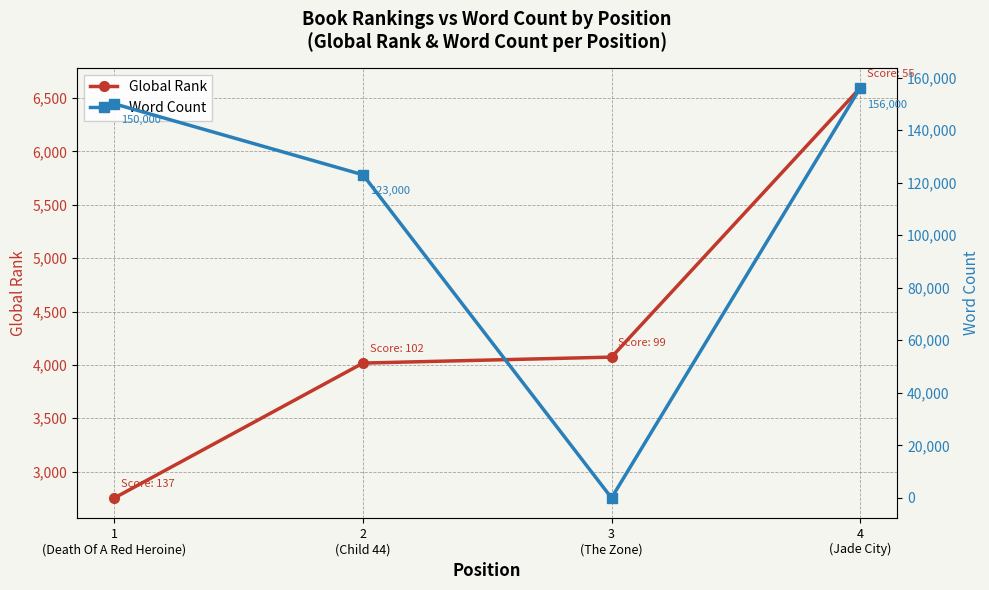

Reading left to right, what are all the values shown in this chart?

Global Rank: 1
(Death Of A Red Heroine)=2754	2
(Child 44)=4017	3
(The Zone)=4073	4
(Jade City)=6593
Word Count: 1
(Death Of A Red Heroine)=150000	2
(Child 44)=123000	3
(The Zone)=0	4
(Jade City)=156000